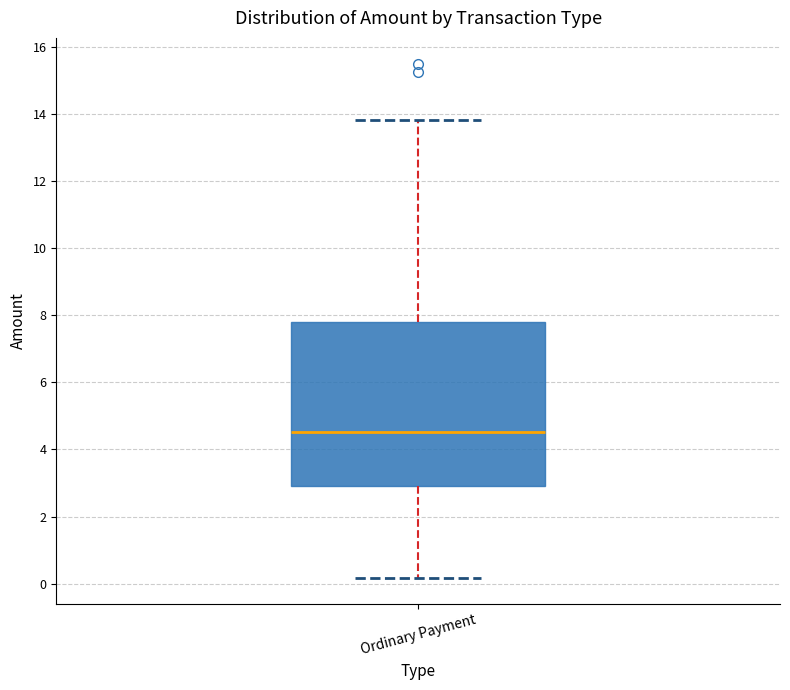

Transcribe this box plot: give where the median line is, the range the box spans, and where the two whiskers end, as read against the y-axis. The values are not printed on the chart, so give them approximately, as read against the axis.

median 4.6, box 3.0 to 7.8, whiskers 0.2 to 13.8